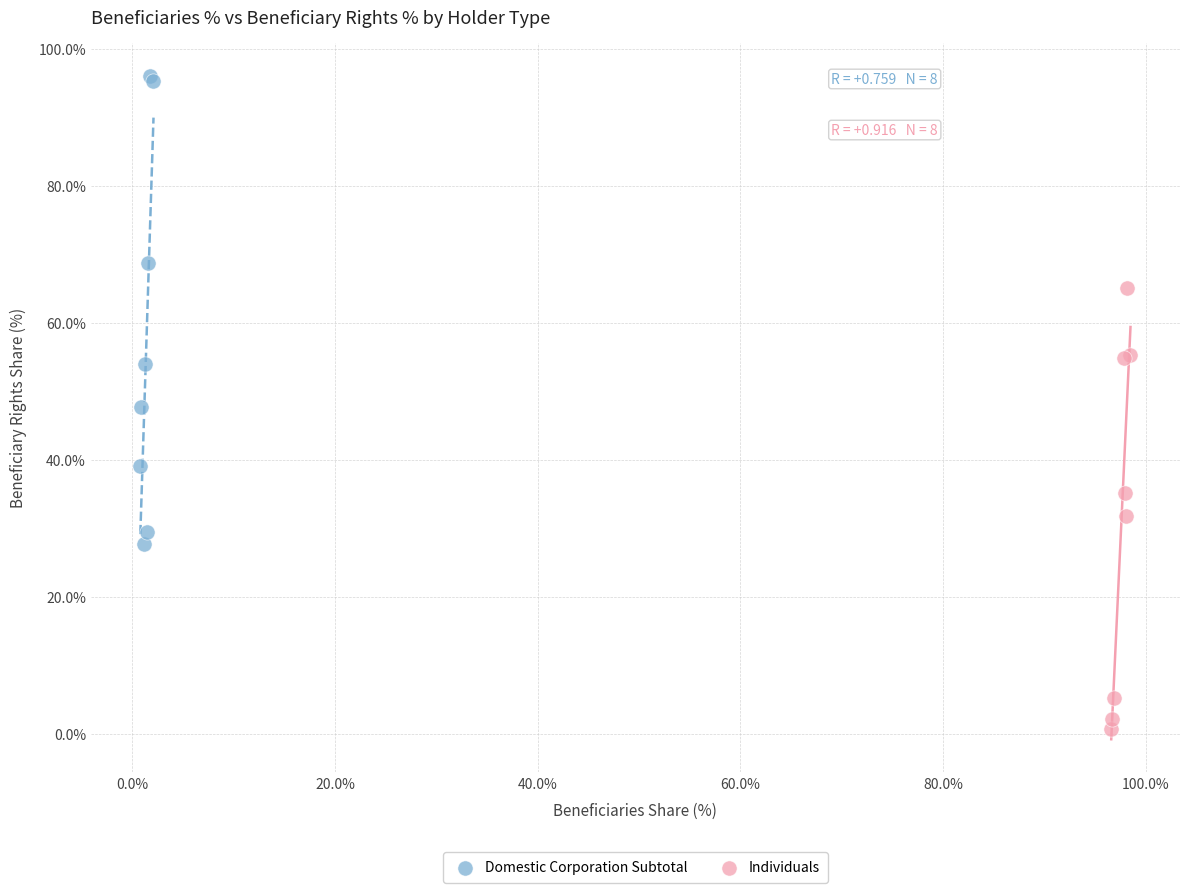

What are all the series names shown in the legend?

Domestic Corporation Subtotal, Individuals